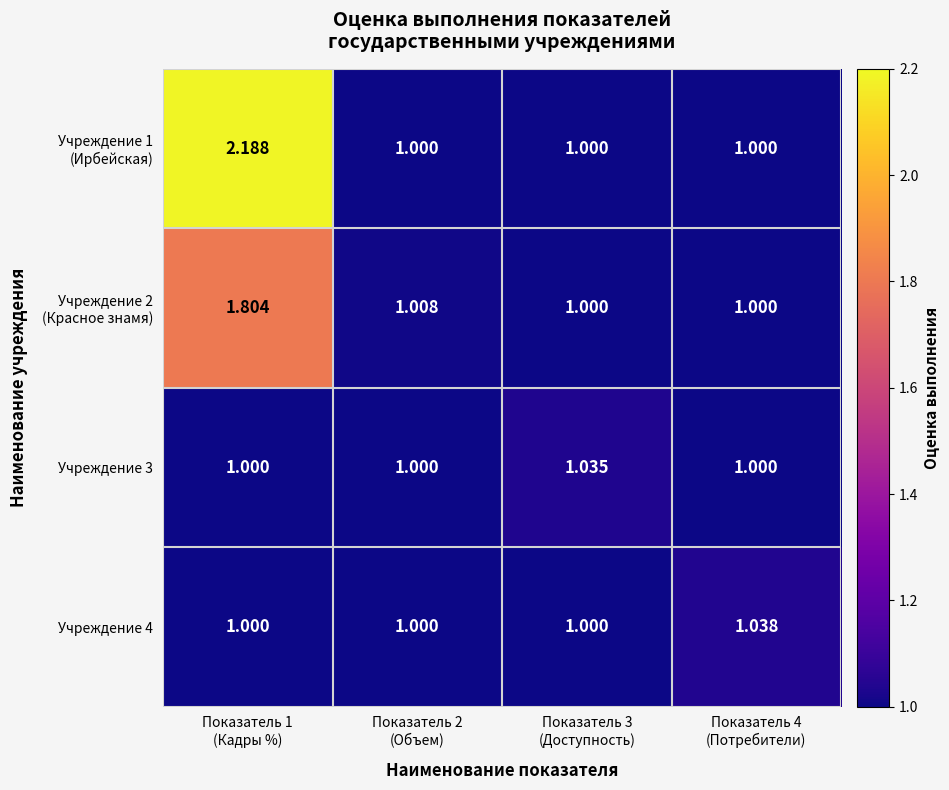

Rank the series at Показатель 2 (Объем) from highest to lowest value.

Учреждение 2 (Красное знамя), Учреждение 1 (Ирбейская), Учреждение 3, Учреждение 4